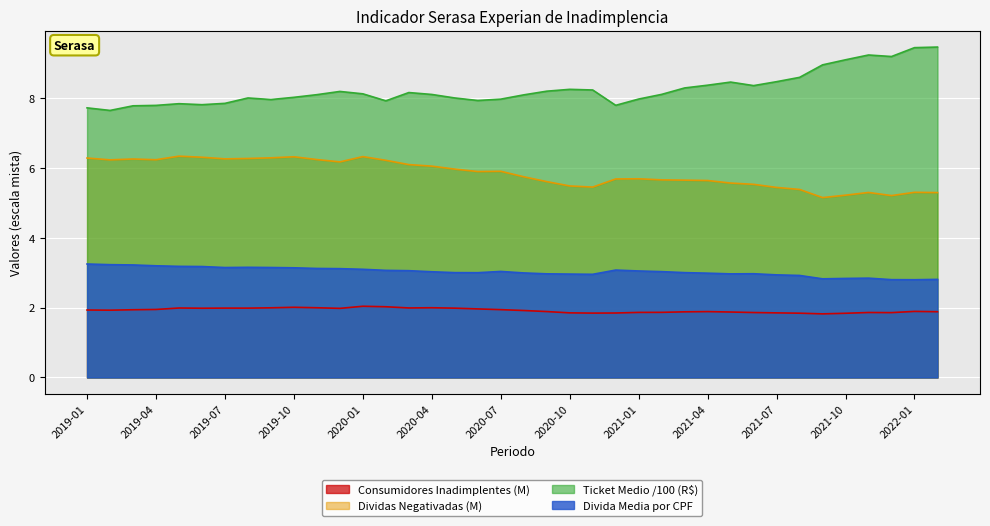

Is it true that Consumidores Inadimplentes equals 1.9 at 2020-09?

True